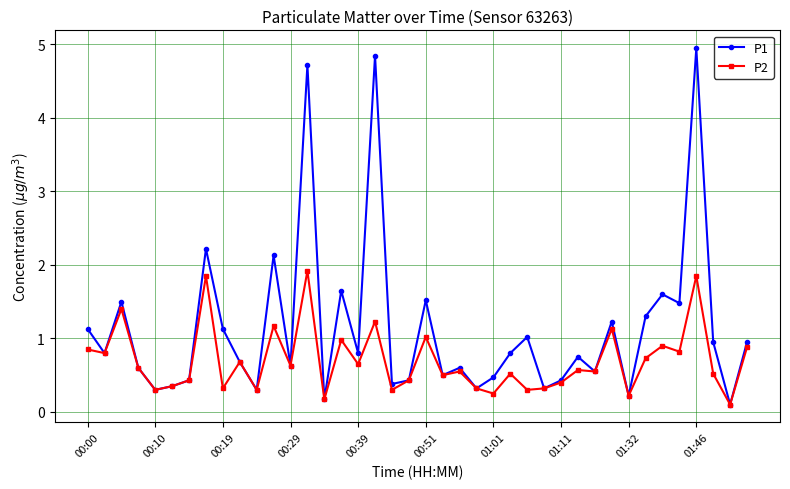

Which series has the widest spread of values?

P1